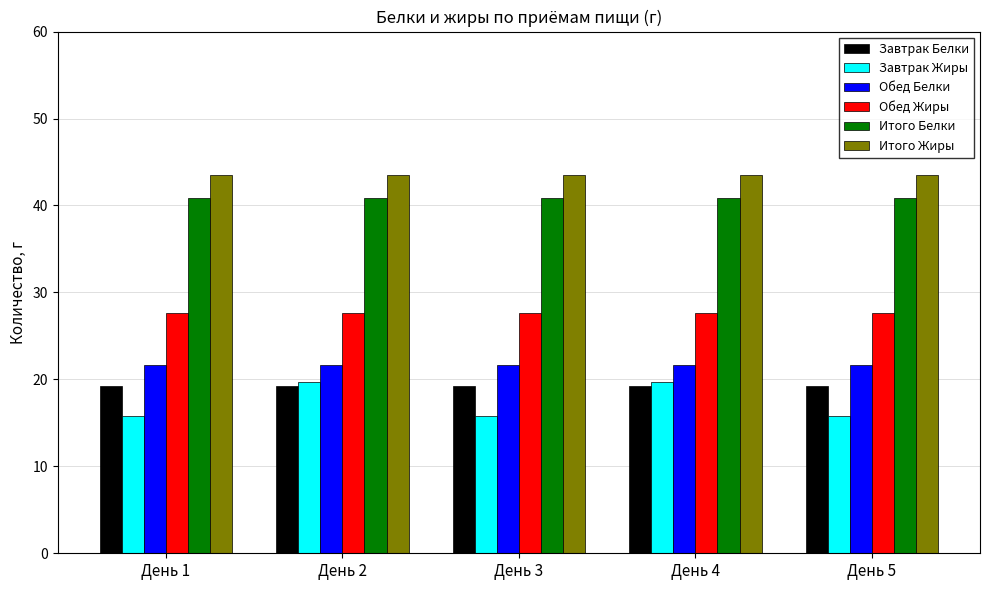

What is the lowest value of the Итого Белки series?

40.9